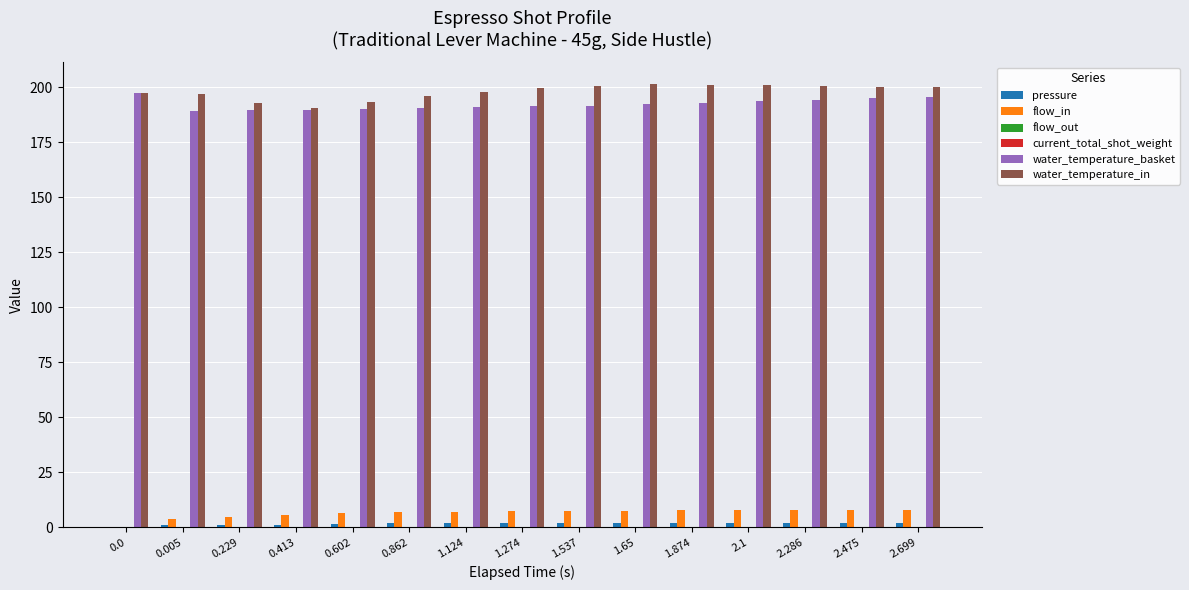

Which series has the widest spread of values?

water_temperature_in